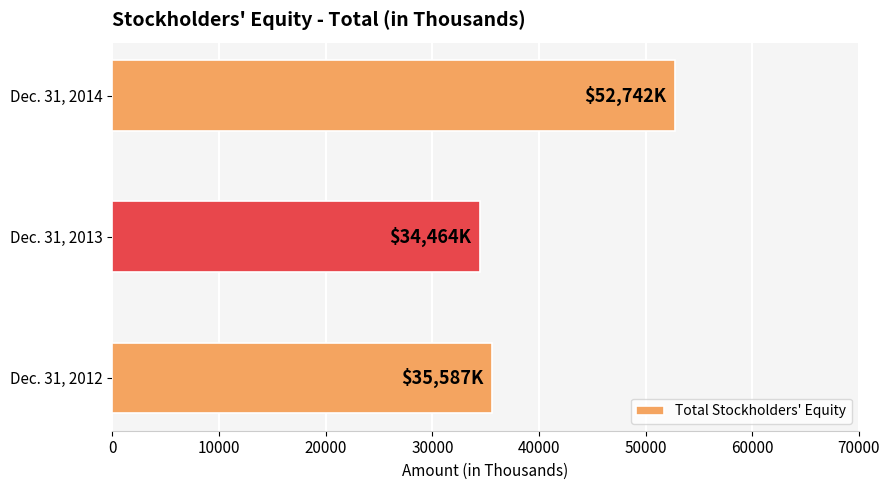

What is the difference between the maximum and minimum values?

18278